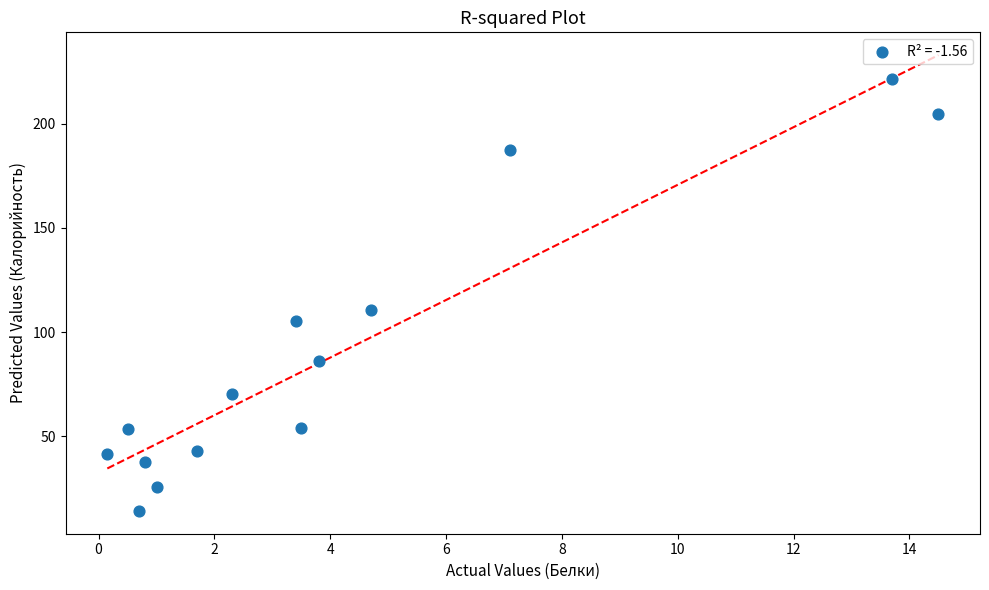

What Y value in the scatter plot is closest to 117?

110.4